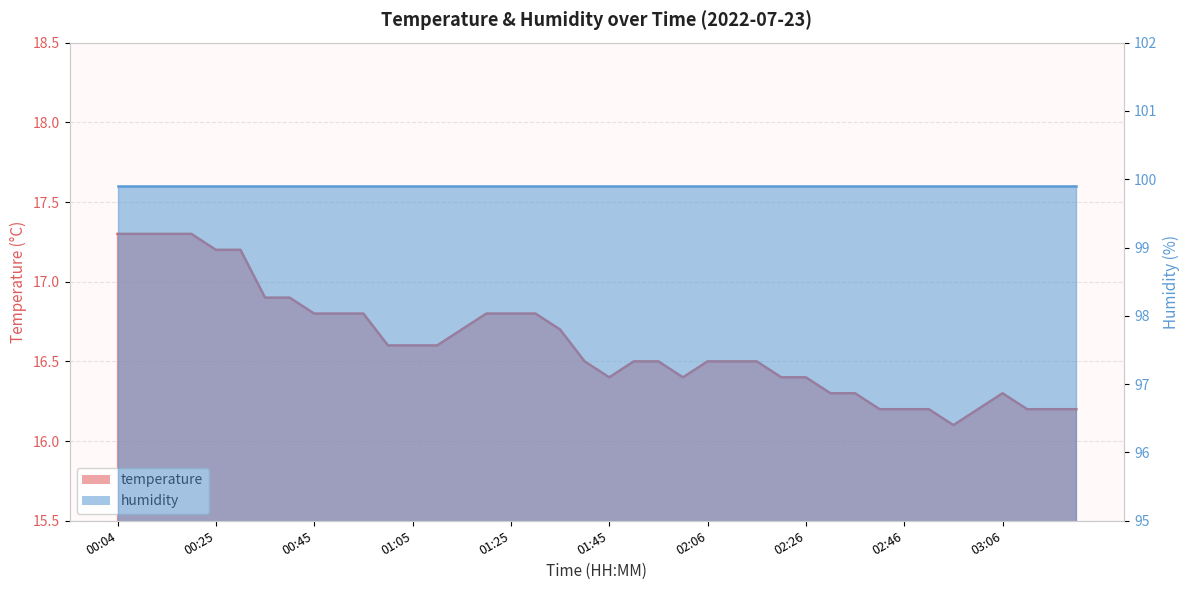

Where is the first local maximum?

03:06